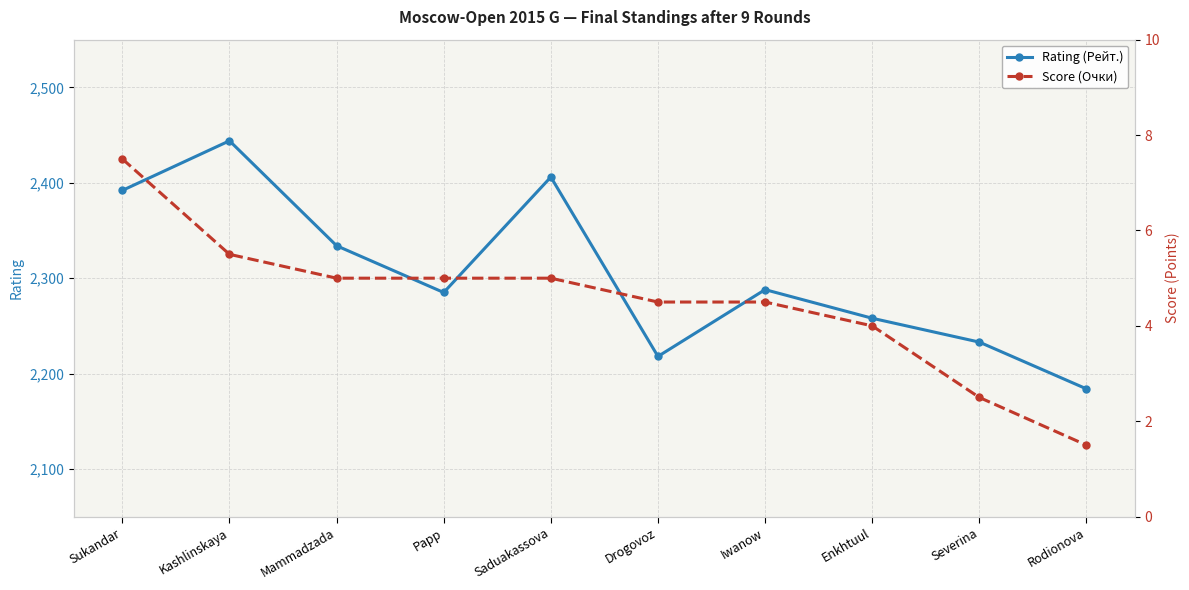

What is the label of the 5th point from the right?

Drogovoz